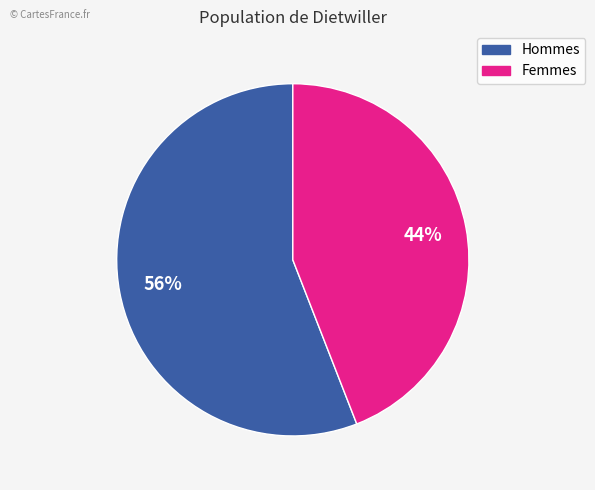

To the nearest percent, what is the average slice percentage?

50%